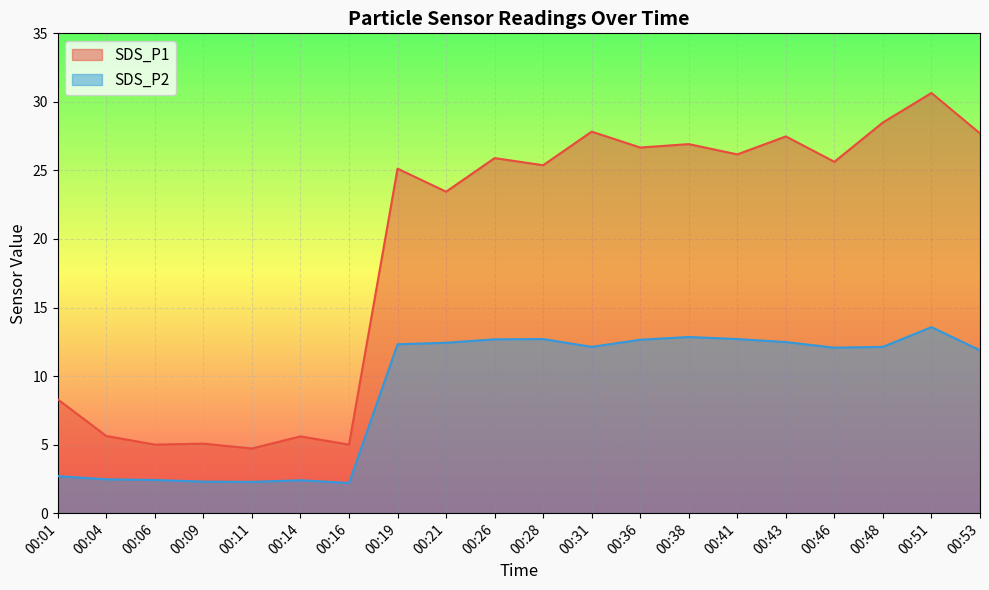

What is the highest value of the SDS_P2 series?

13.6